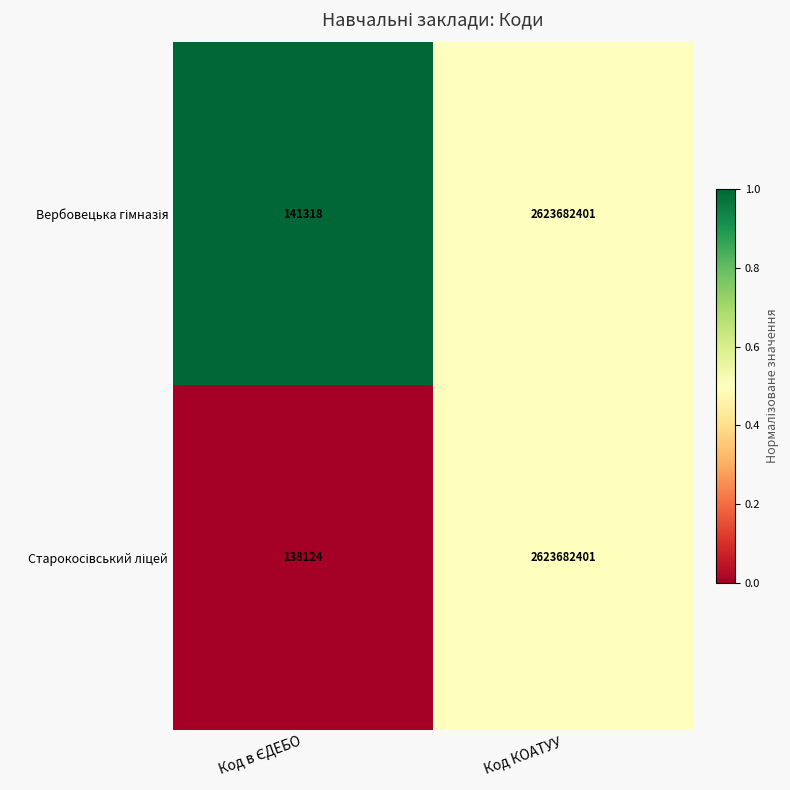

At which category is the sum across all series the highest?

Код КОАТУУ